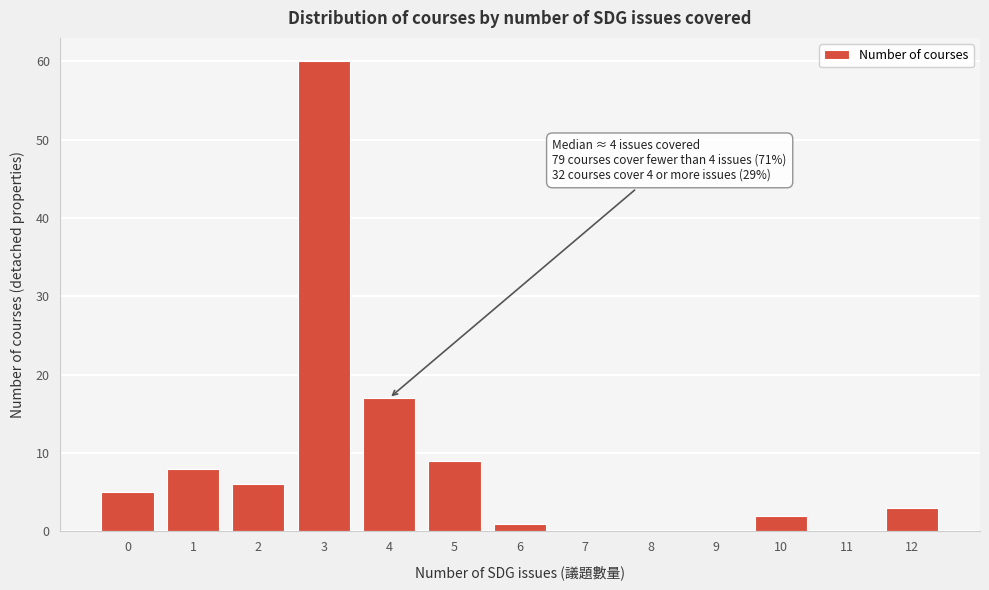

Reading left to right, transcribe all the data shown in this chart.

0=5	1=8	2=6	3=60	4=17	5=9	6=1	7=0	8=0	9=0	10=2	11=0	12=3